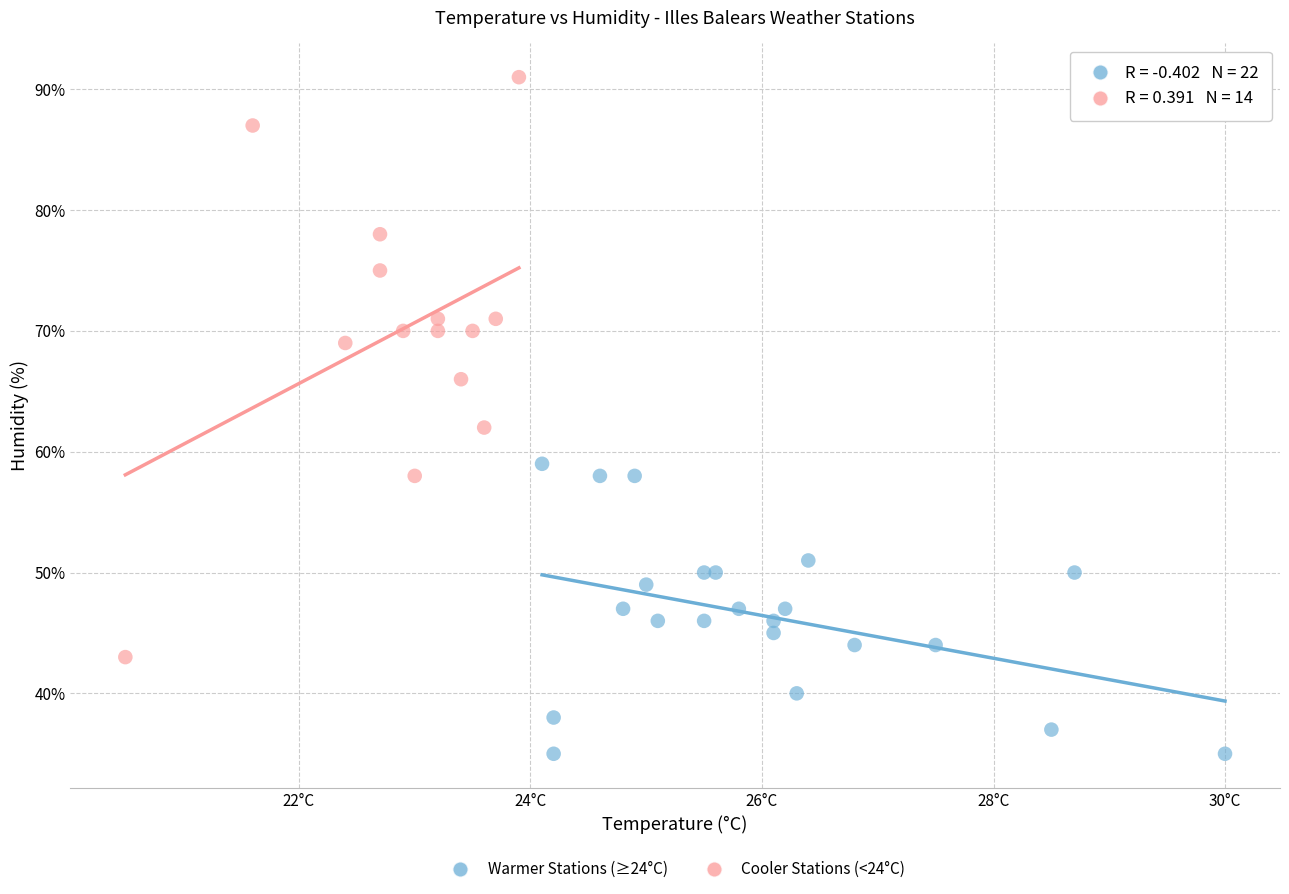

Which series contains the highest Y value?

Cooler Stations (<24°C)